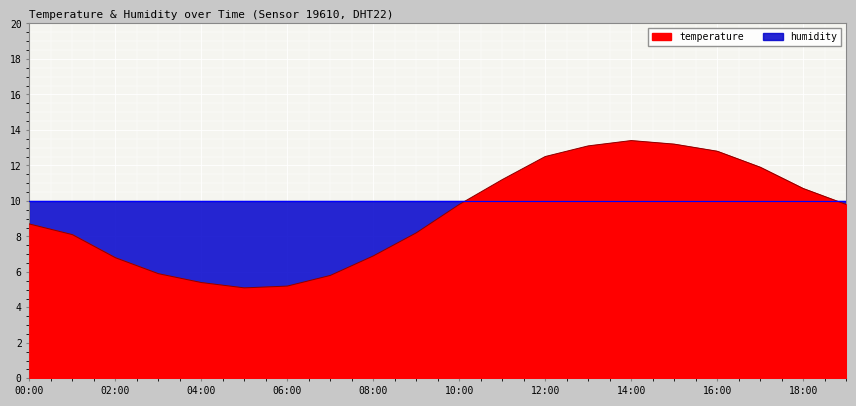

What is the value of the 9th point from the left?

6.9